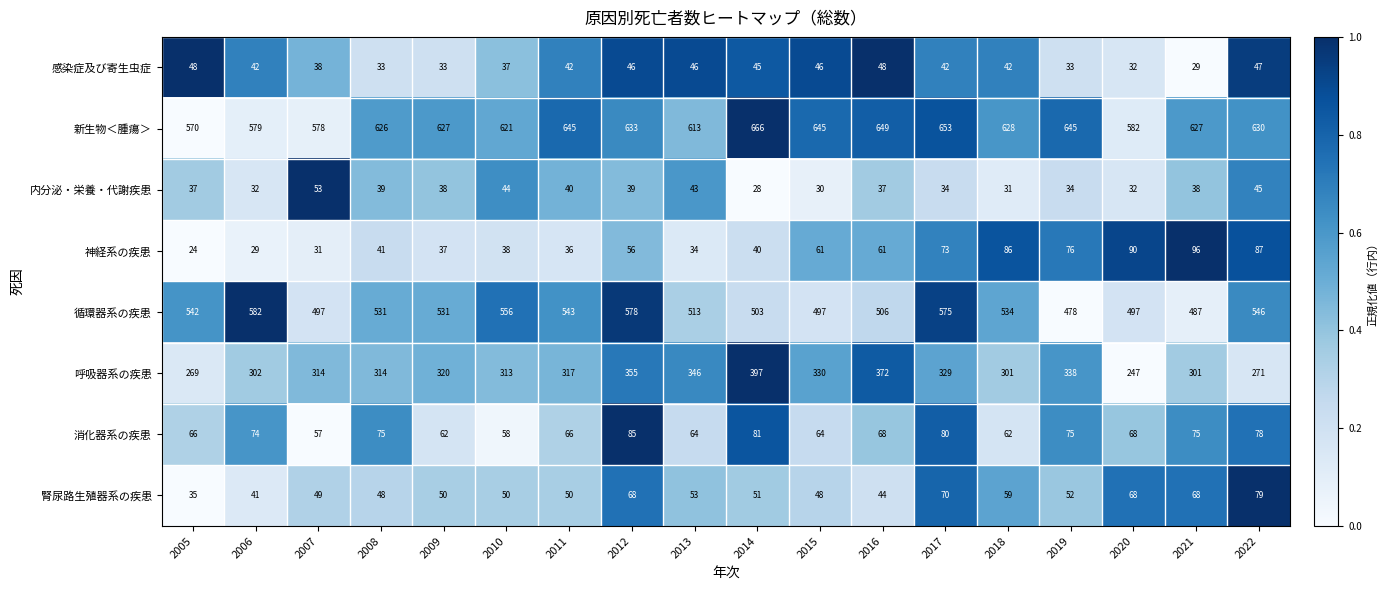

Rank the series at 2008 from lowest to highest value.

感染症及び寄生虫症, 内分泌・栄養・代謝疾患, 神経系の疾患, 腎尿路生殖器系の疾患, 消化器系の疾患, 呼吸器系の疾患, 循環器系の疾患, 新生物＜腫瘍＞